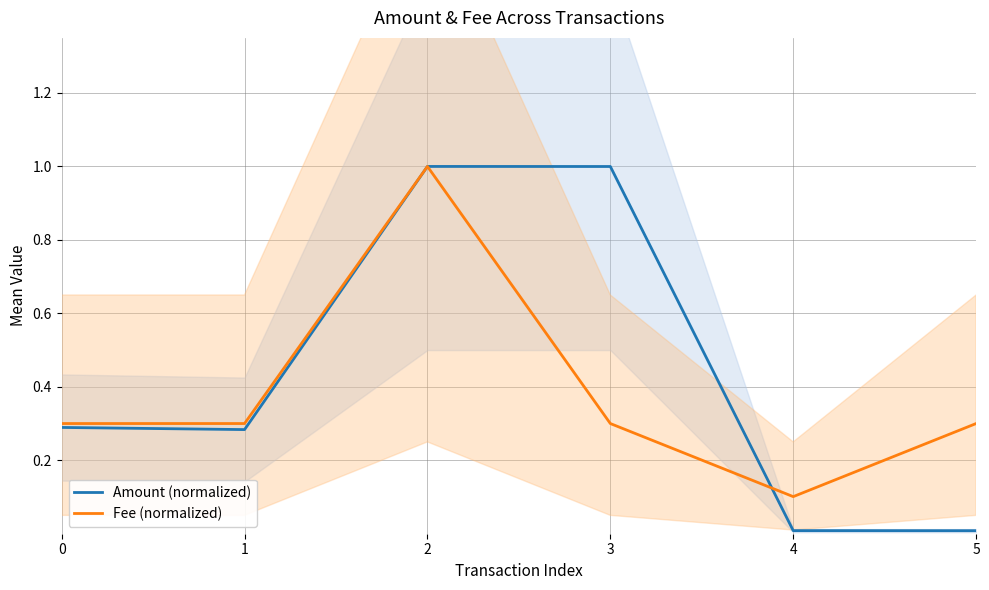

Reading left to right, list all the values displayed in this chart.

Amount (normalized): 0.3	0.3	1.0	1.0	0.0	0.0
Fee (normalized): 0.3	0.3	1.0	0.3	0.1	0.3